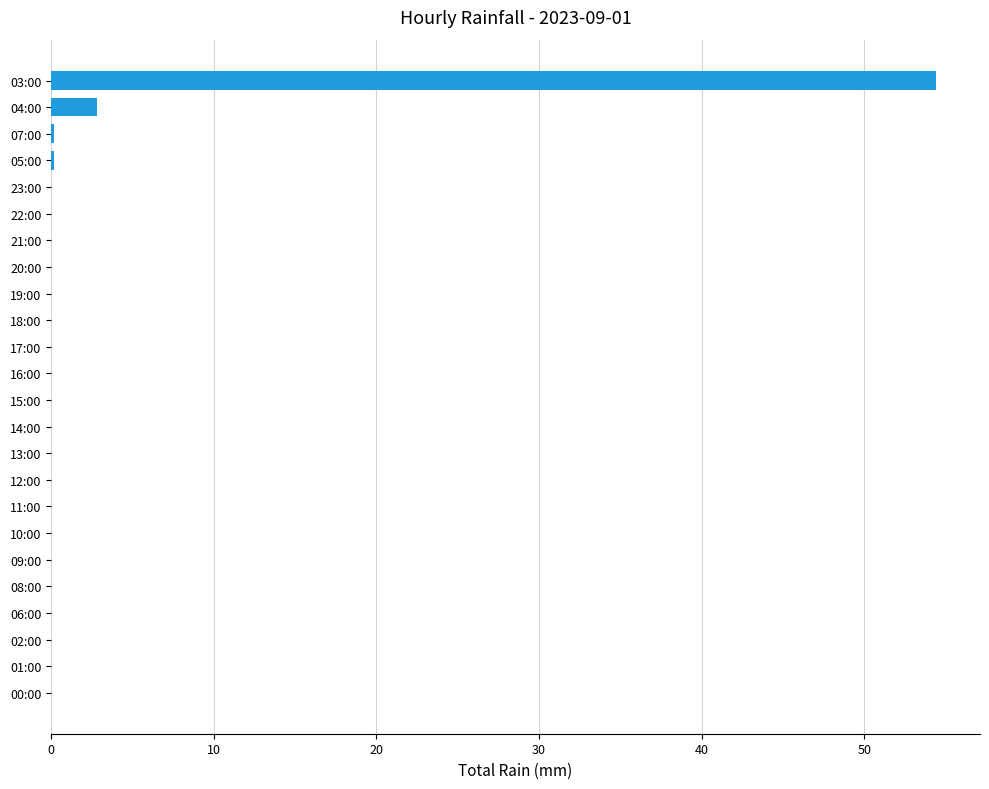

The value at 19:00 is 0.0. True or false?

True